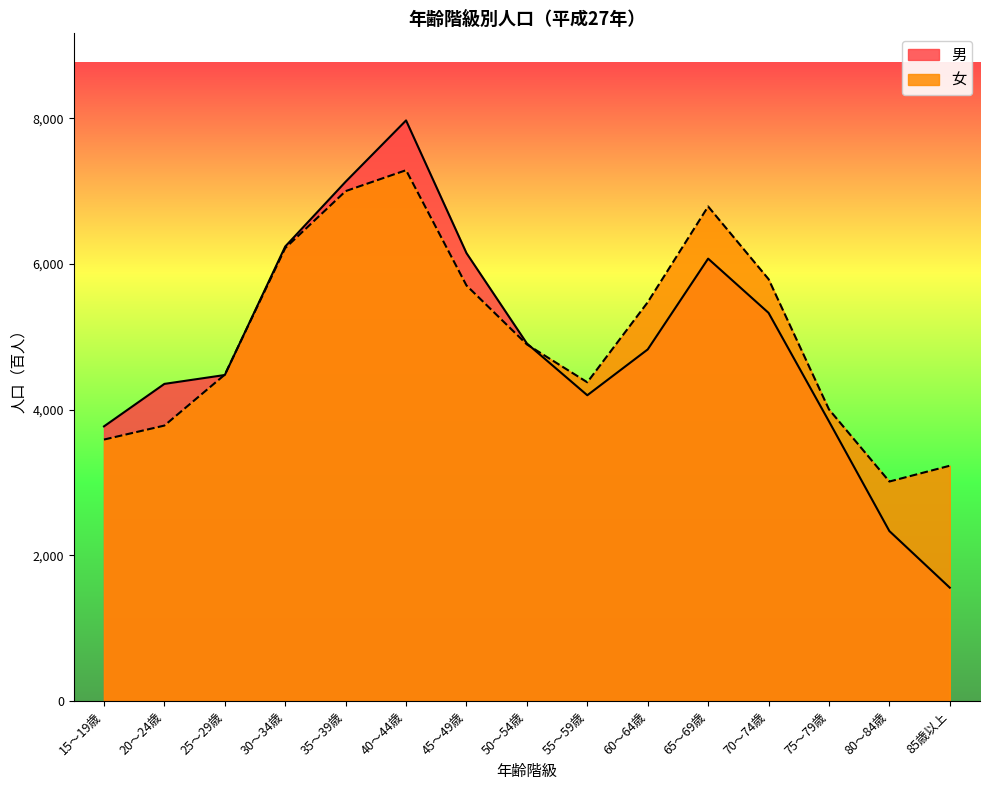

Where does the 女 series first go above 4895?

30～34歳